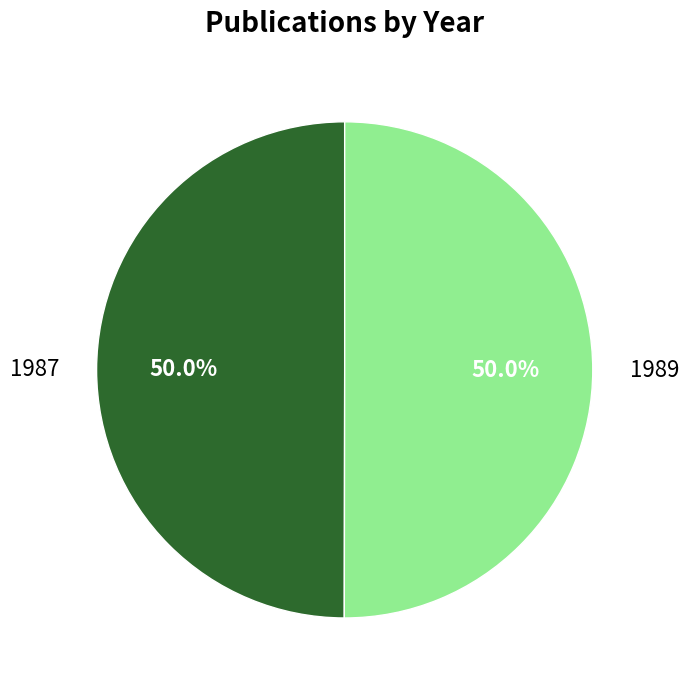

The 1987 slice represents 50% of the pie. True or false?

True